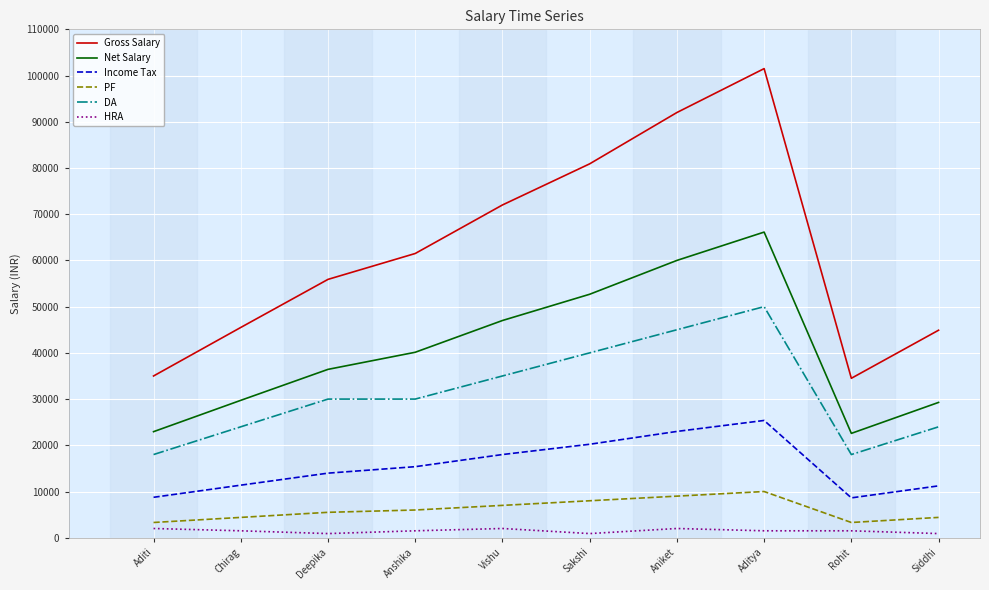

At which label is Gross Salary closest to 68000?

Vishu